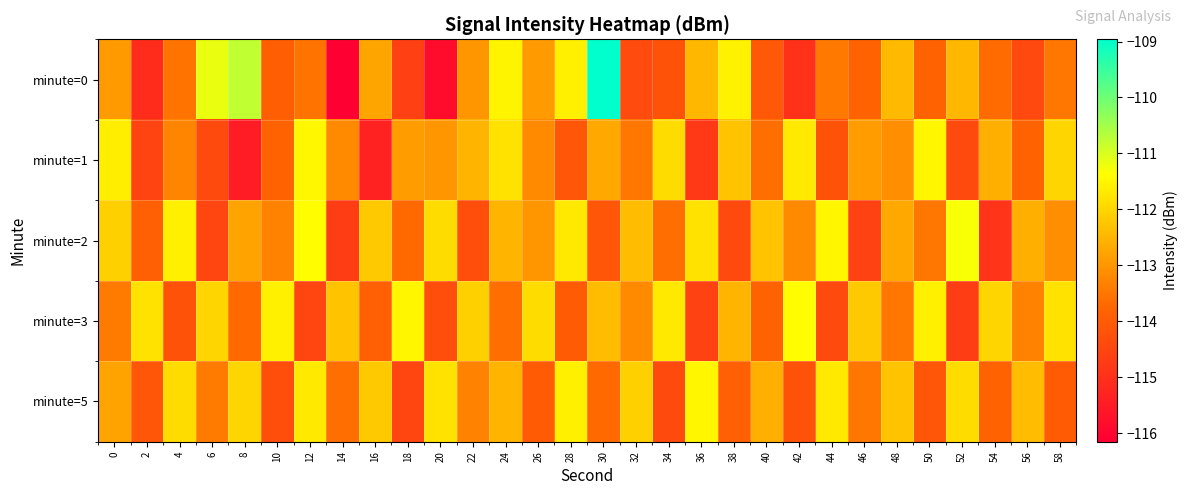

Rank the series at 58 from lowest to highest value.

minute=5, minute=0, minute=2, minute=1, minute=3